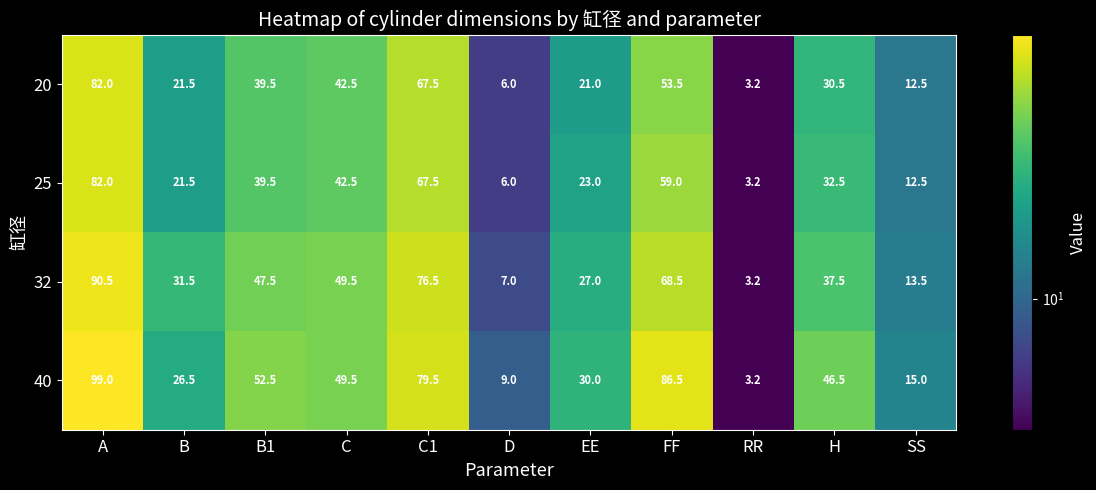

What is the spread (max minus min) of values at C?

7.0